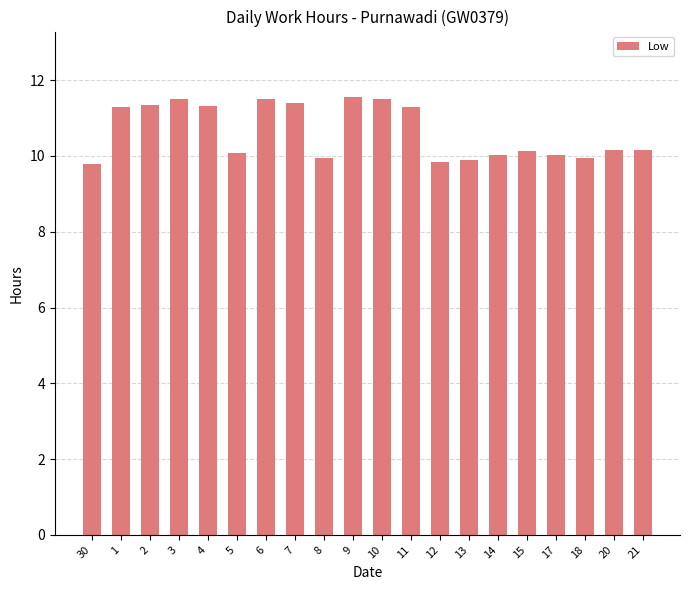

What is the average value?

10.6